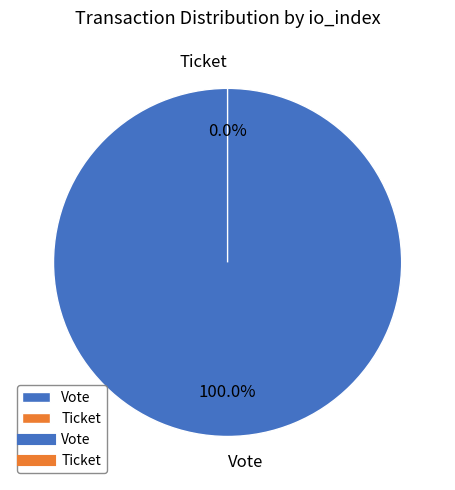

Which slice is the largest?

Vote